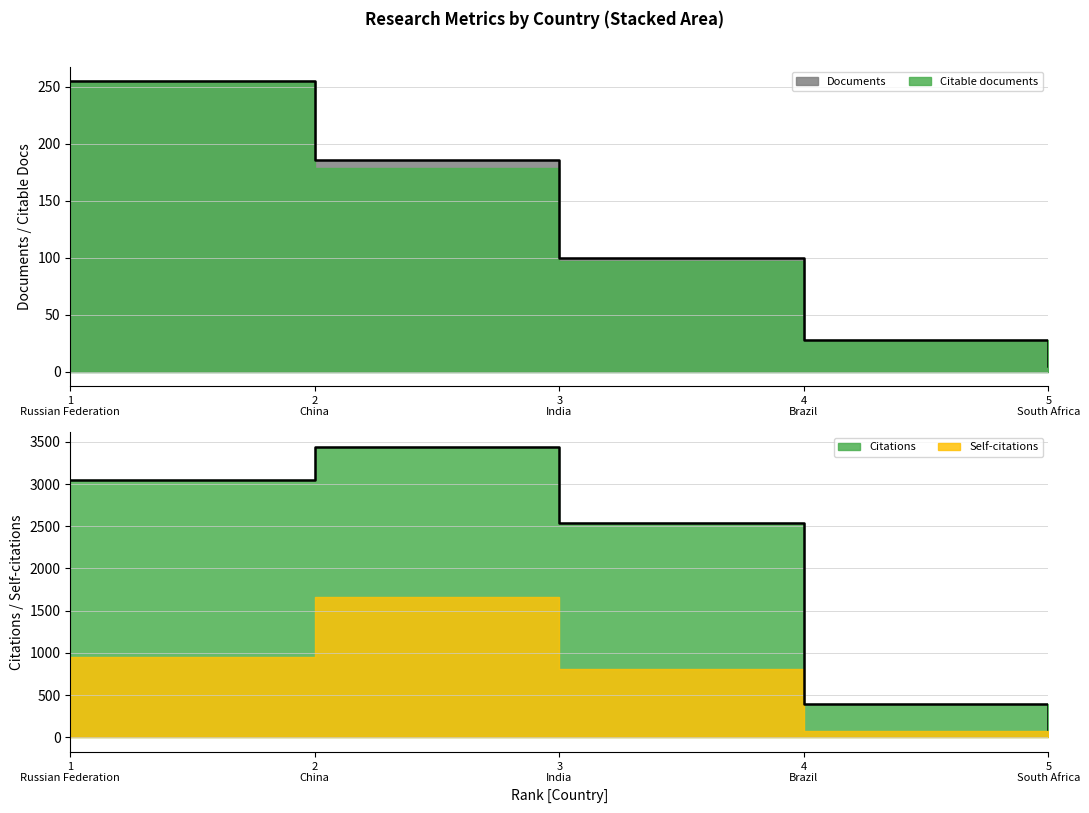

What position from the right is 3 India?

3